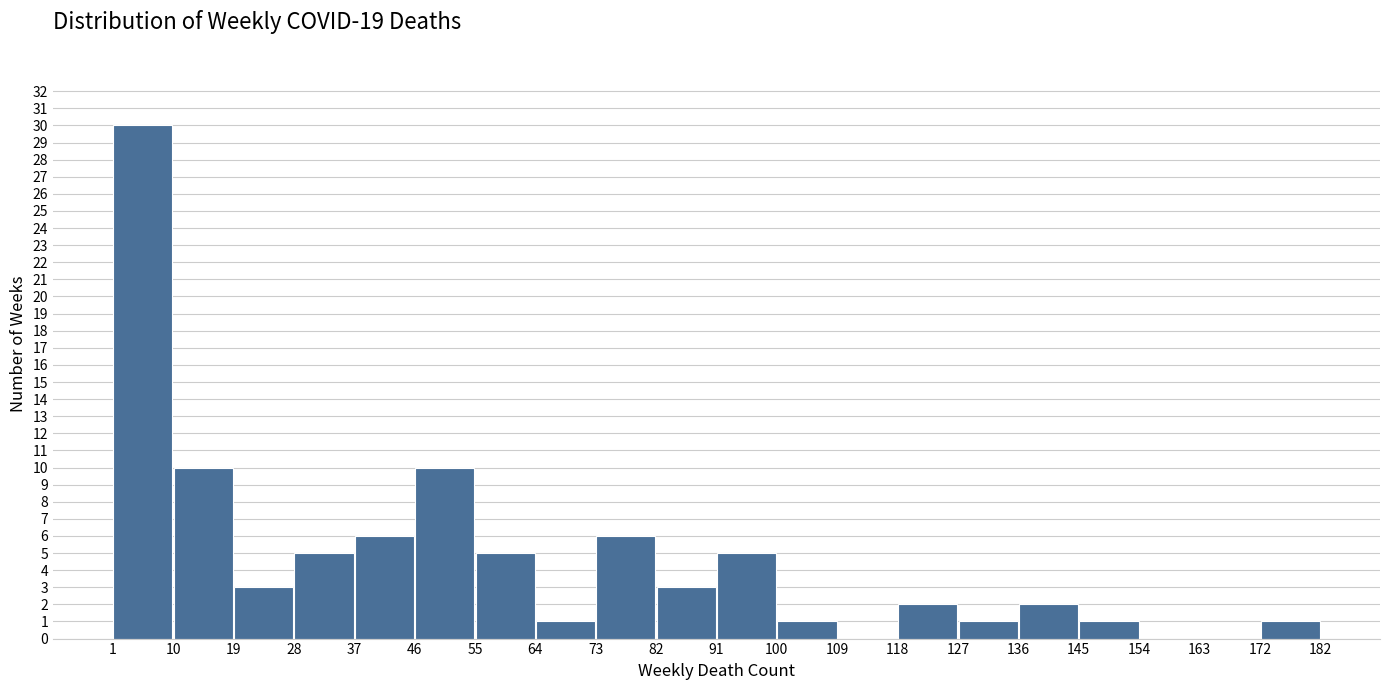

Reading left to right, transcribe this chart: for each bar, give the range it covers on the x-axis and its height. The values are not printed on the chart, so give them approximately, as read against the axis.

1 to 10: 30
10 to 19: 10
19 to 28: 3
28 to 37: 5
37 to 46: 6
46 to 55: 10
55 to 64: 5
64 to 73: 1
73 to 82: 6
82 to 91: 3
91 to 100: 5
100 to 109: 1
109 to 118: 0
118 to 127: 2
127 to 136: 1
136 to 145: 2
145 to 154: 1
154 to 163: 0
163 to 172: 0
172 to 182: 1